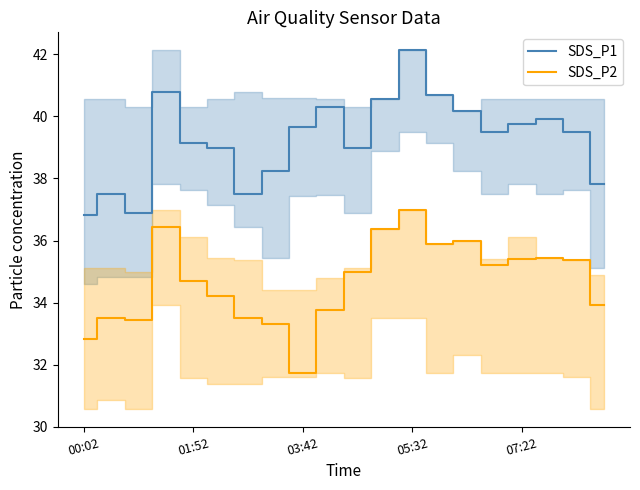

What is the value of the SDS_P2 point at the 4th from the left?

36.4